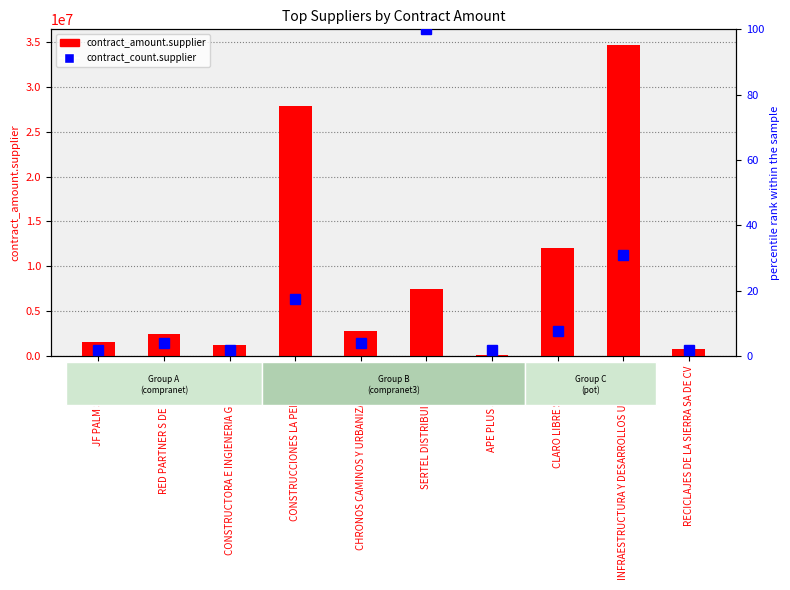

Rank the categories by value from lowest to highest.

JF PALM SA DE CV, CONSTRUCTORA E INGIENERIA GILCASOB, APE PLUS SA DE CV, RECICLAJES DE LA SIERRA SA DE CV, RED PARTNER S DE RL DE CV, CHRONOS CAMINOS Y URBANIZACIONES, CLARO LIBRE SA DE CV, CONSTRUCCIONES LA PENINSULA, INFRAESTRUCTURA Y DESARROLLOS URBANOS, SERTEL DISTRIBUIDORA SA